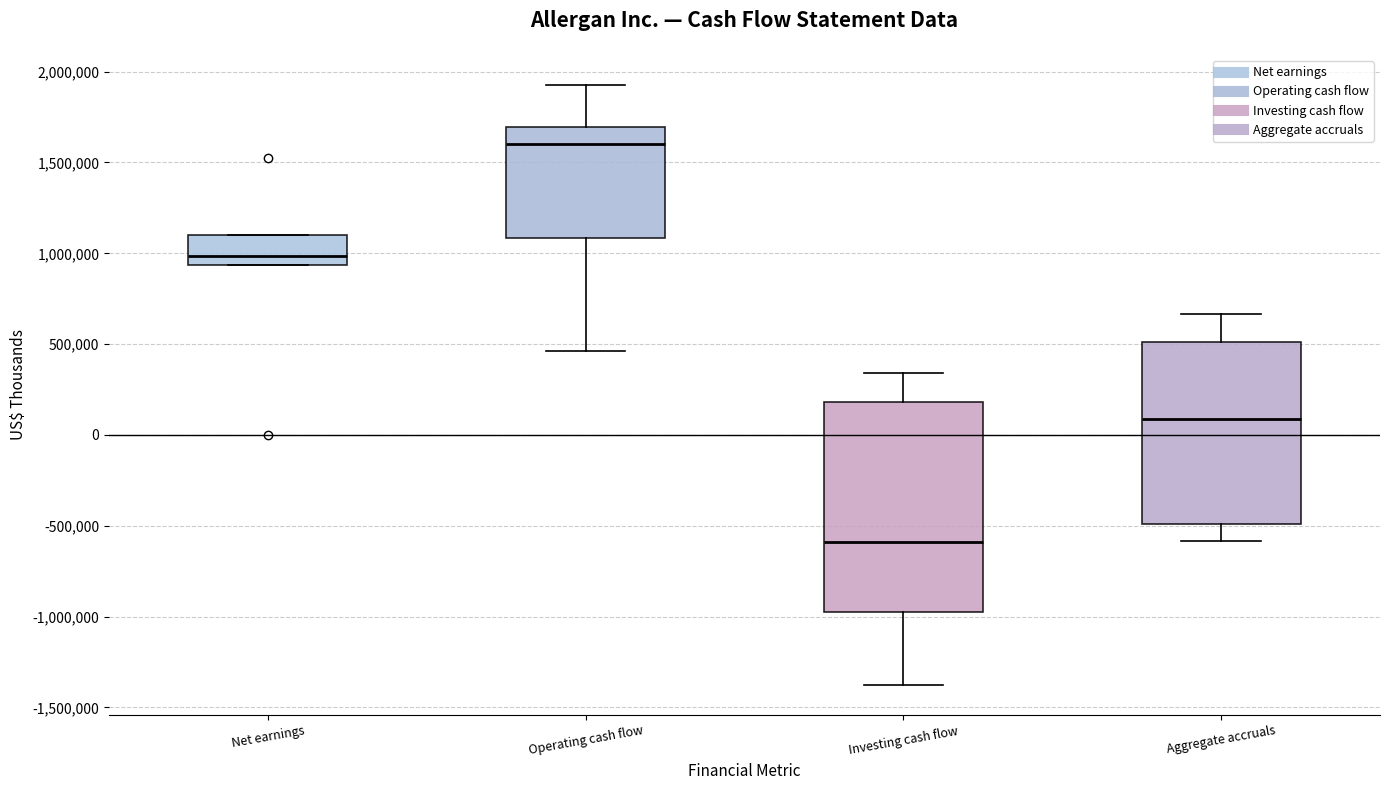

Reading left to right, transcribe this box plot: for each box, give where its median line is, the range the box spans, and where its two whiskers end, as read against the y-axis. The values are not printed on the chart, so give them approximately, as read against the axis.

Net earnings: median 1000000, box 950000 to 1100000, whiskers 950000 to 1100000
Operating cash flow: median 1600000, box 1100000 to 1700000, whiskers 450000 to 1950000
Investing cash flow: median -600000, box -1000000 to 200000, whiskers -1400000 to 350000
Aggregate accruals: median 100000, box -500000 to 500000, whiskers -600000 to 650000